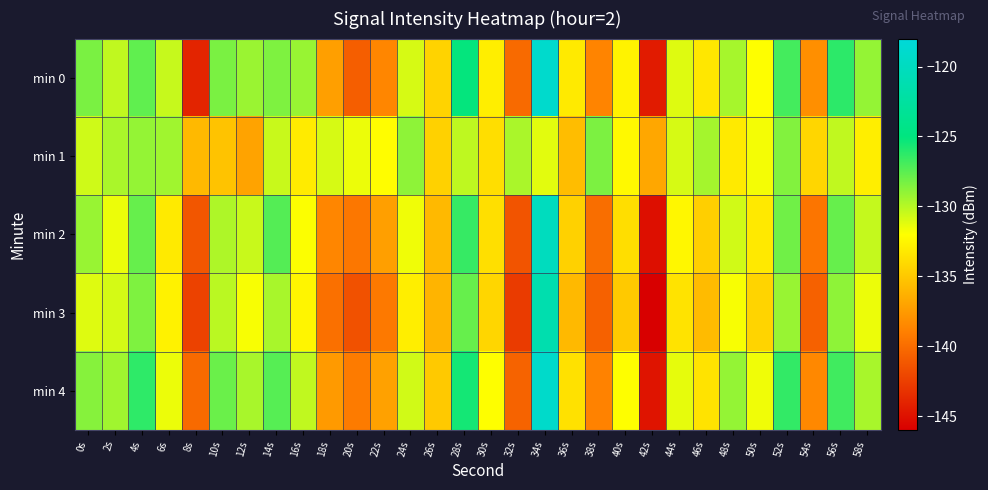

Which has a higher value, 44s or 32s?

44s